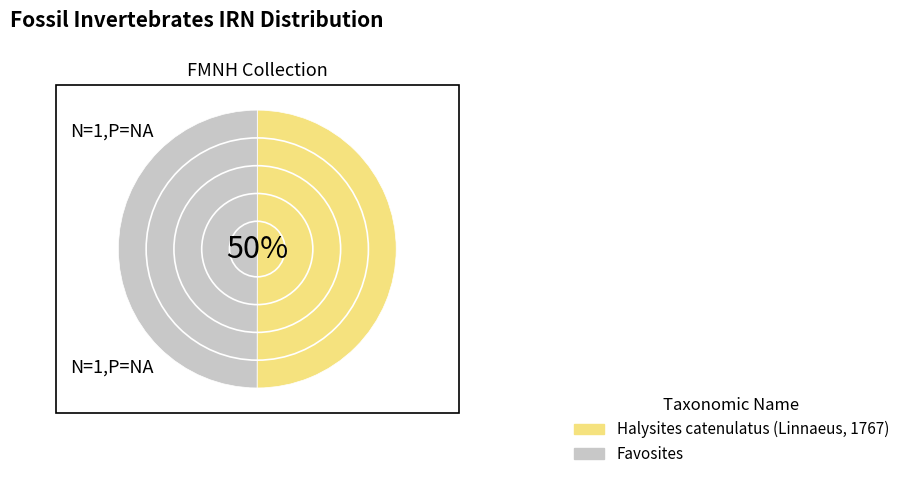

Is it true that Favosites is 50% of the pie?

True